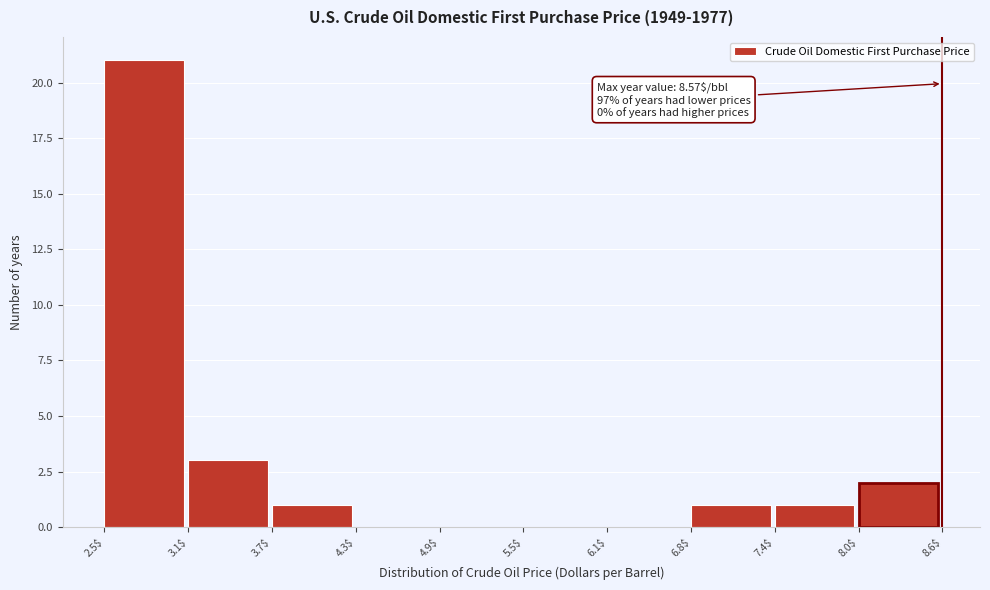

Which range on the x-axis has the tallest bar?

2.5$ to 3.1$